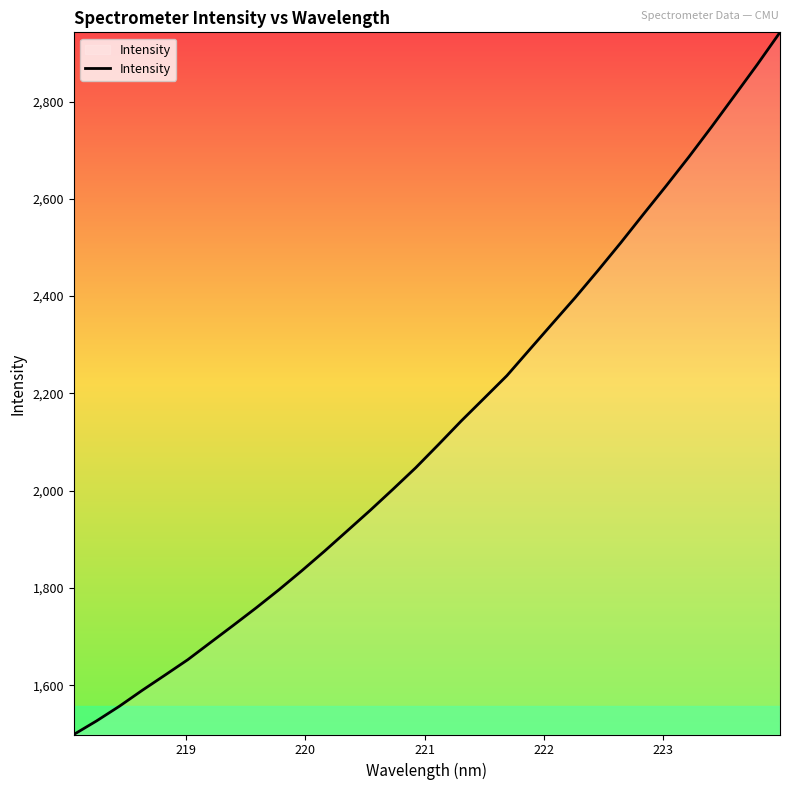

How many distinct data groups are displayed?

1